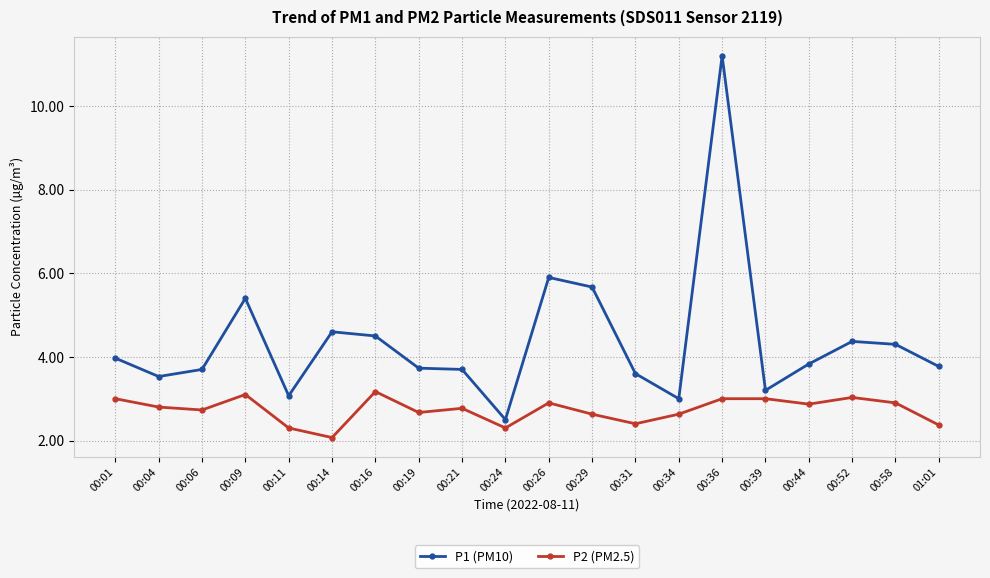

Does the chart display data point markers on the line(s)?

Yes